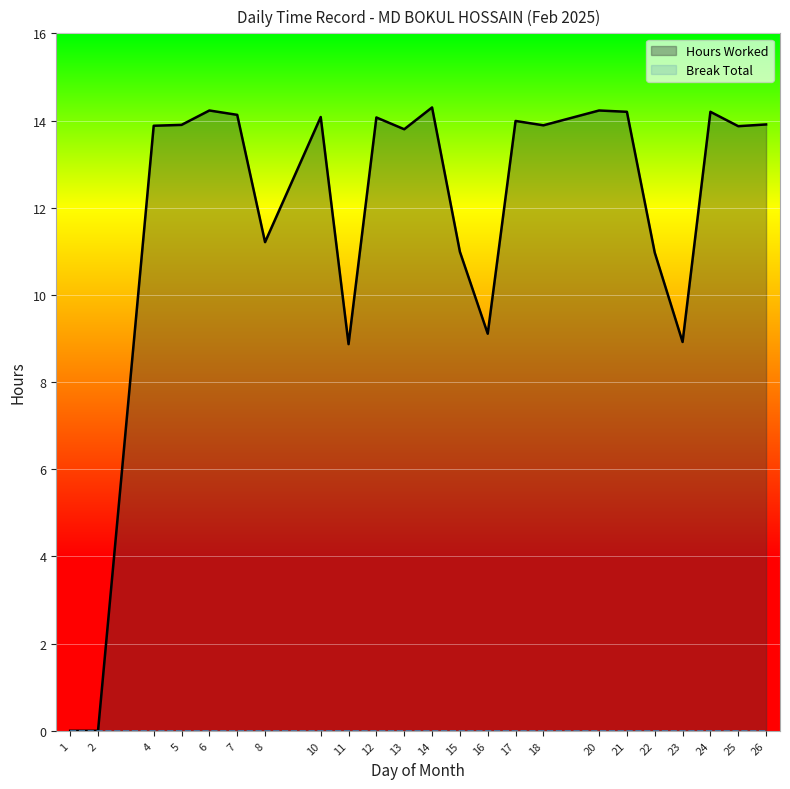

What is the sum of the Hours Worked values at 8 and 11?

20.1